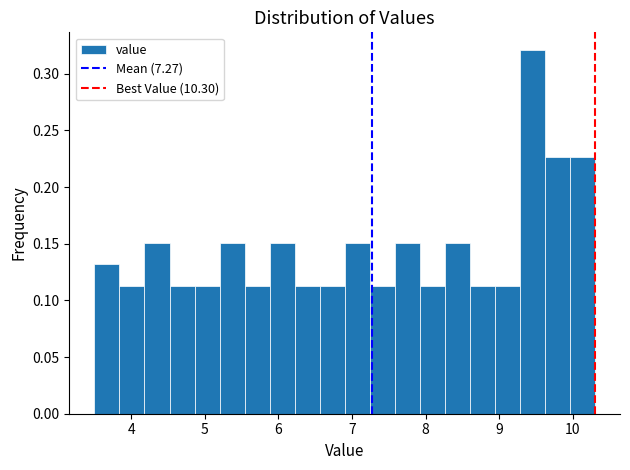

Read against the x-axis, roughly where is the centre of the tallest bar?

9.5